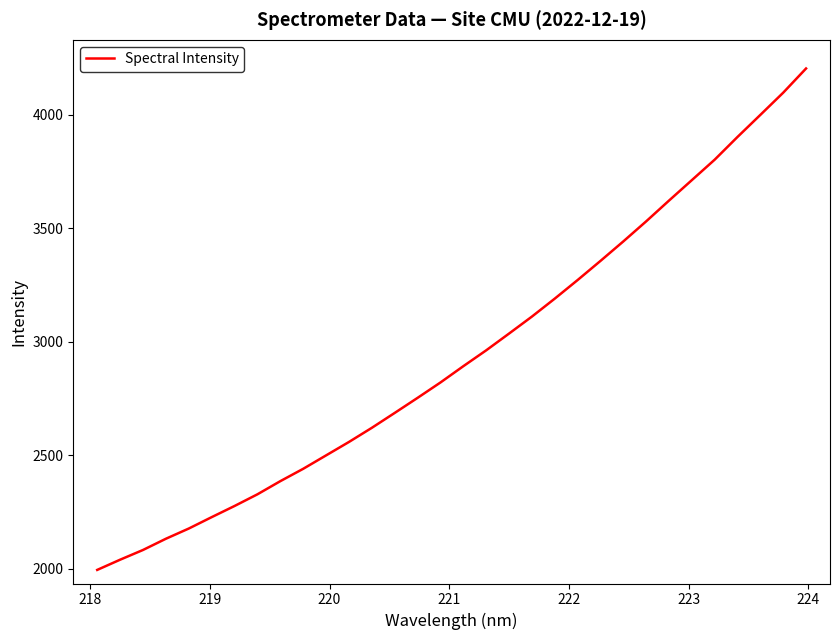

Is this an area chart (filled region under the line)?

No